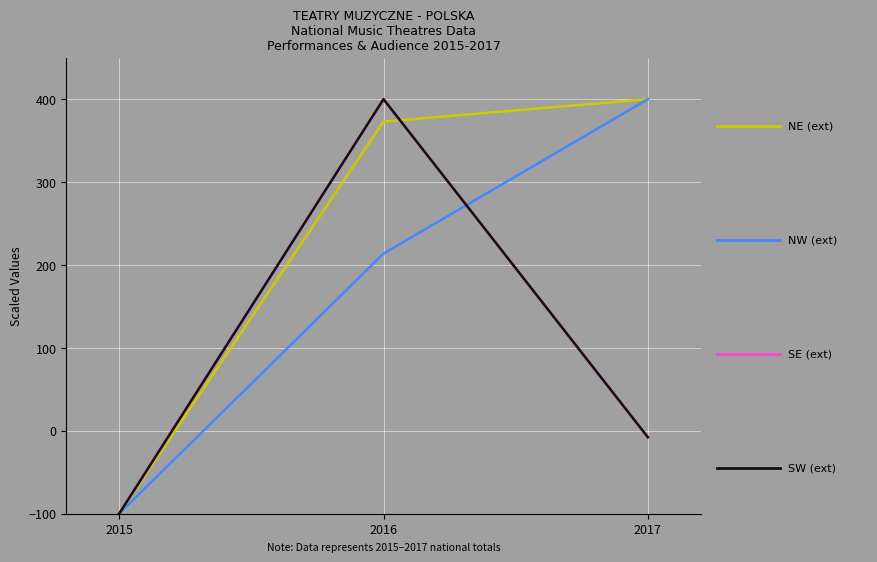

Which label corresponds to the smallest value in the chart?

2015